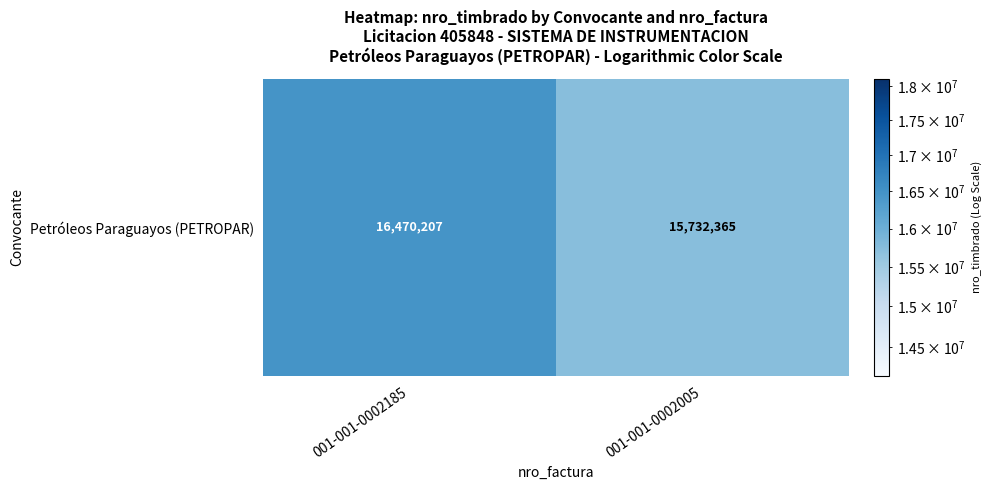

Rank the categories by value from lowest to highest.

001-001-0002005, 001-001-0002185